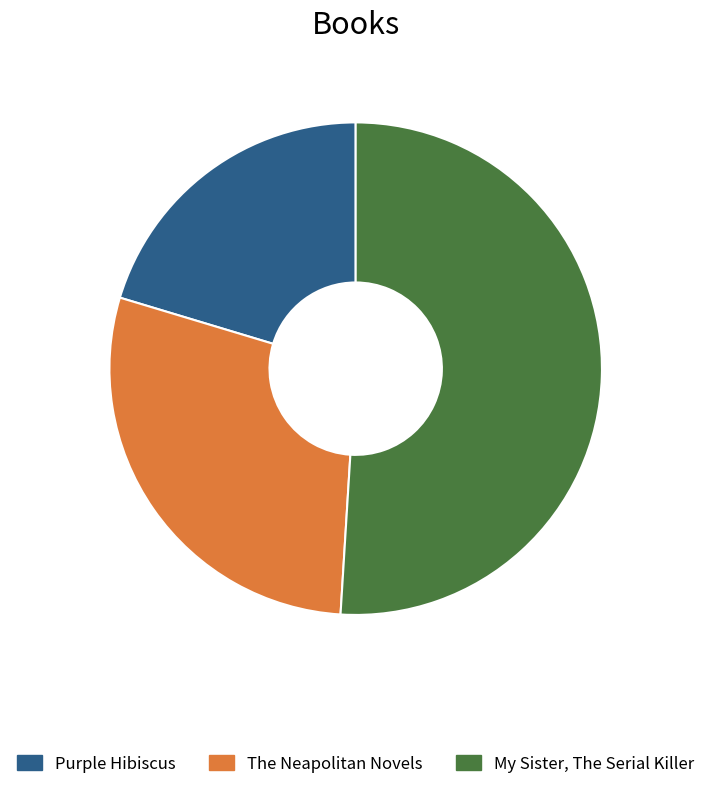

Is it true that My Sister, The Serial Killer is 51% of the pie?

True